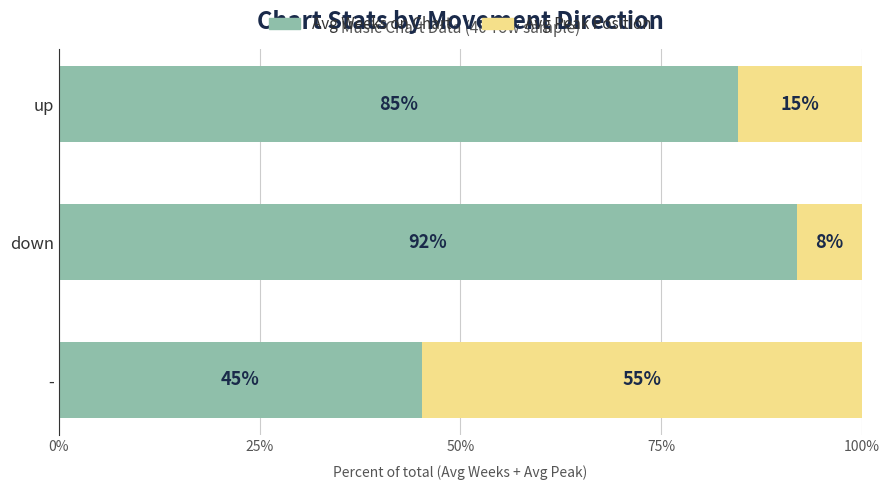

What is the difference between the maximum and minimum values in the Avg Weeks on Chart series?

46.7